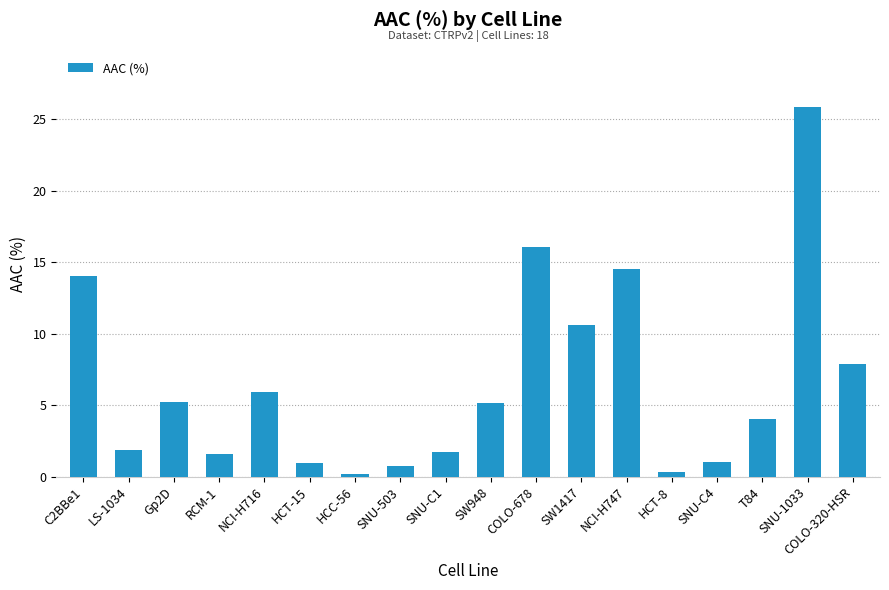

What is the change in value from RCM-1 to SW1417?

+9.0